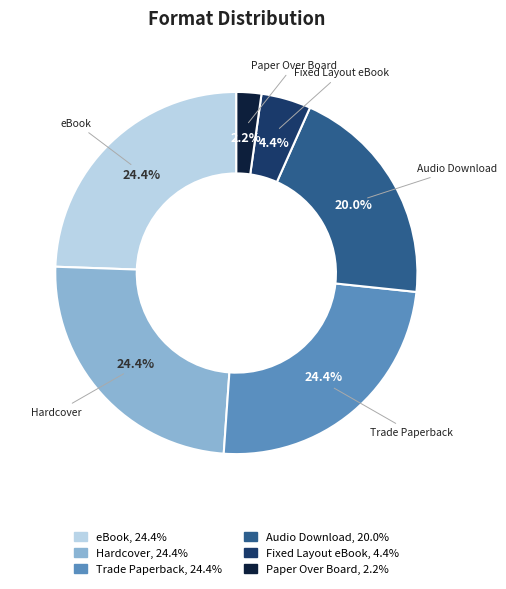

True or false: Paper Over Board accounts for 17% of the total.

False